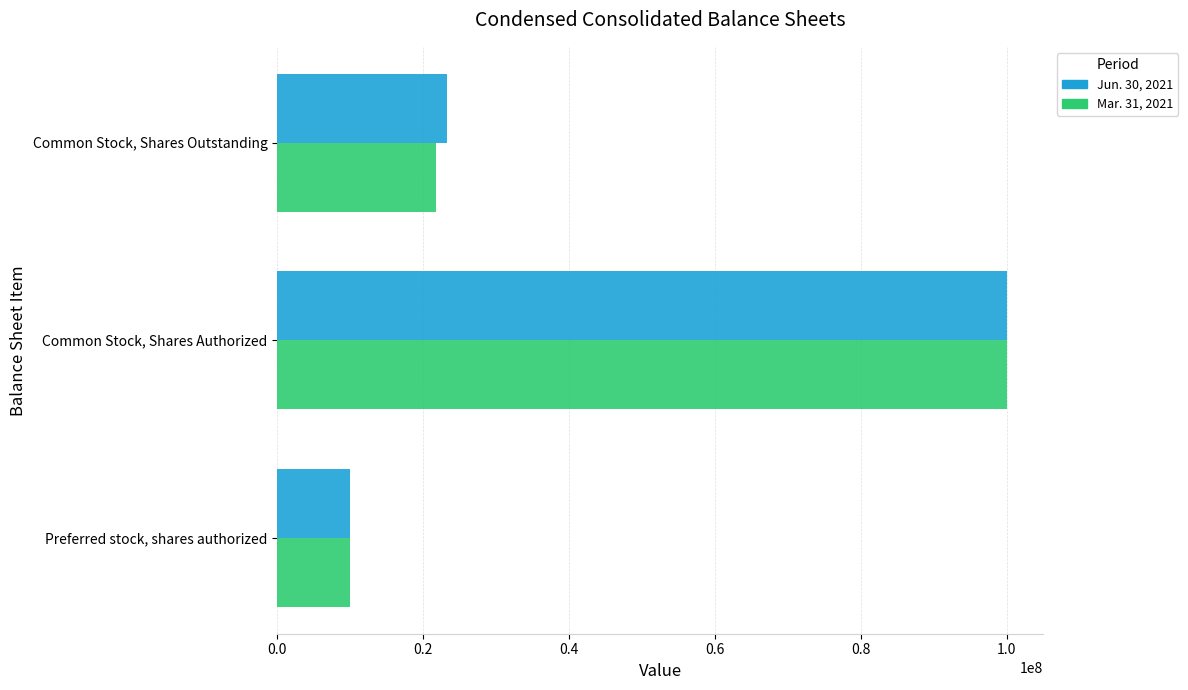

How many data points does each series have?

3